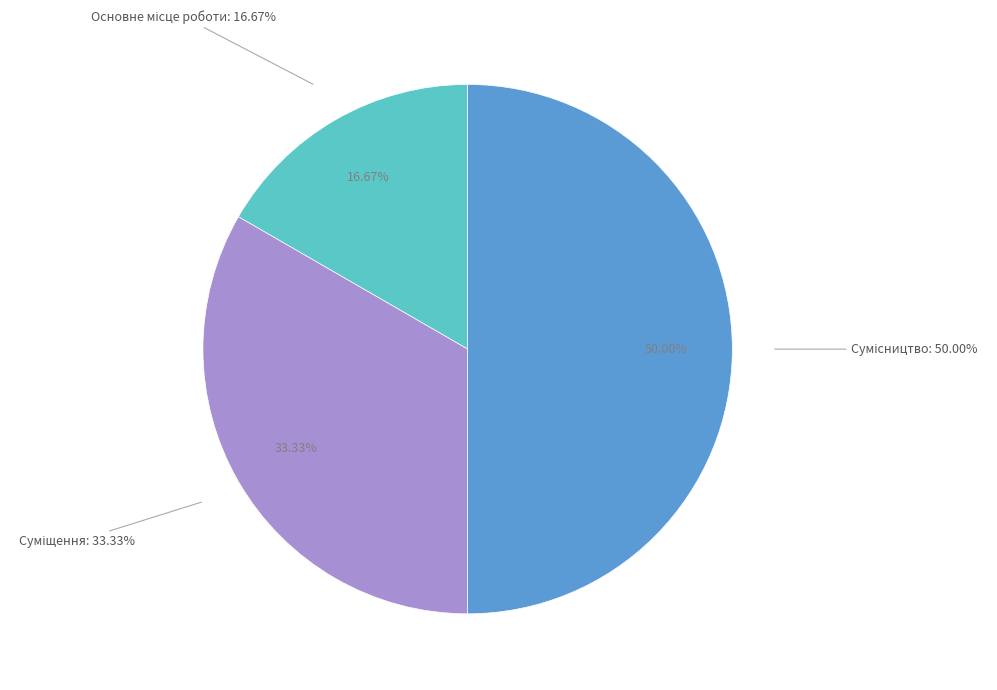

How many segments does this pie chart have?

3